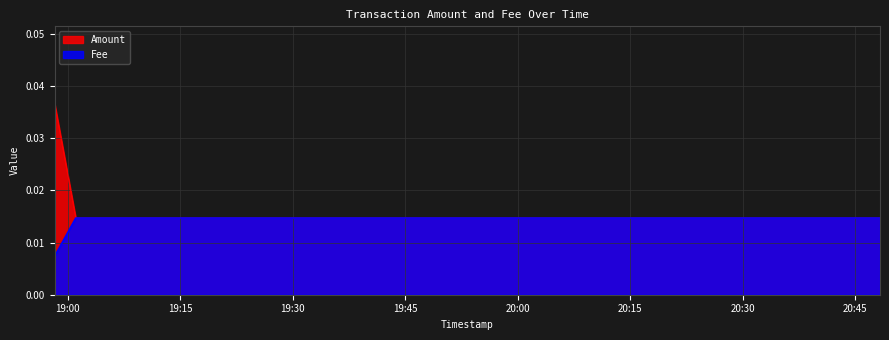

The value of Amount at 2021-05-10 20:48:18 is 0.0. True or false?

False